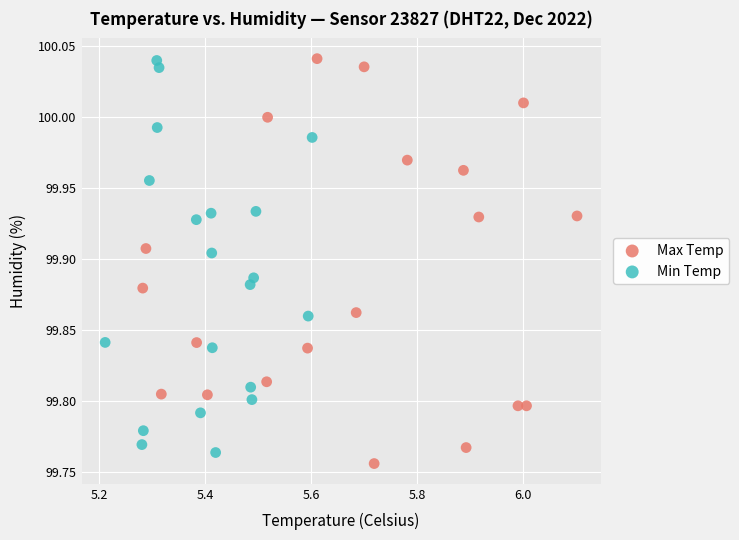

Which series contains the lowest Y value?

Max Temp